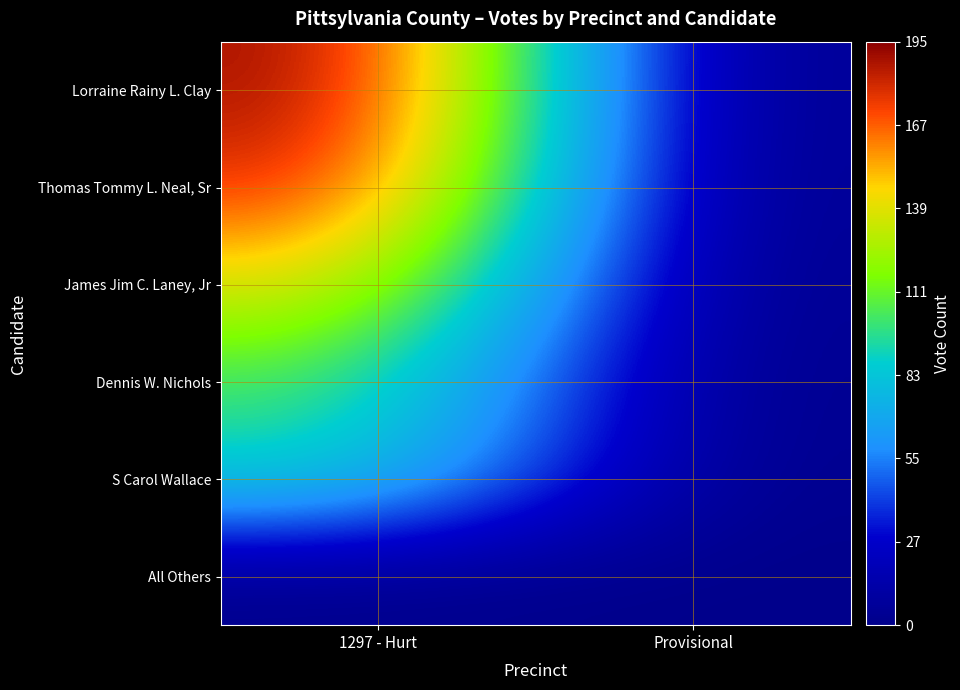

Between 1297 - Hurt and Provisional, which series saw the biggest shift?

Lorraine Rainy L. Clay